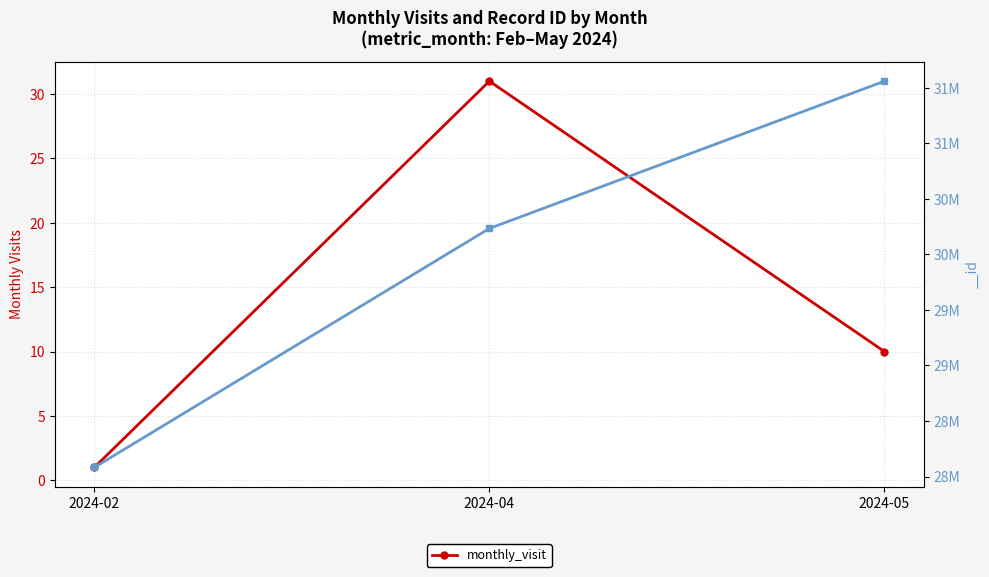

What is the change in value from 2024-04 to 2024-05?

-21